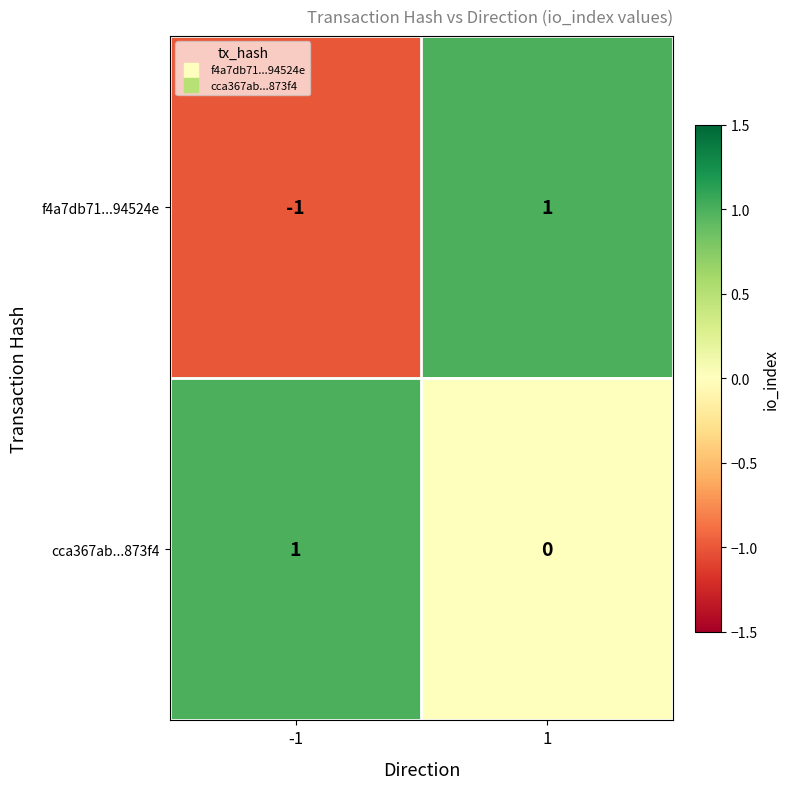

Which series has the widest spread of values?

f4a7db71...94524e